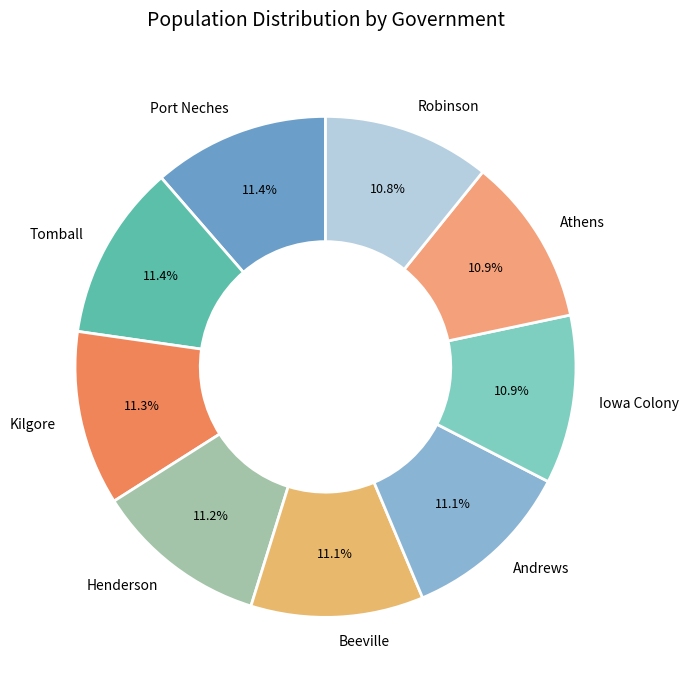

Count the number of slices in the pie.

9